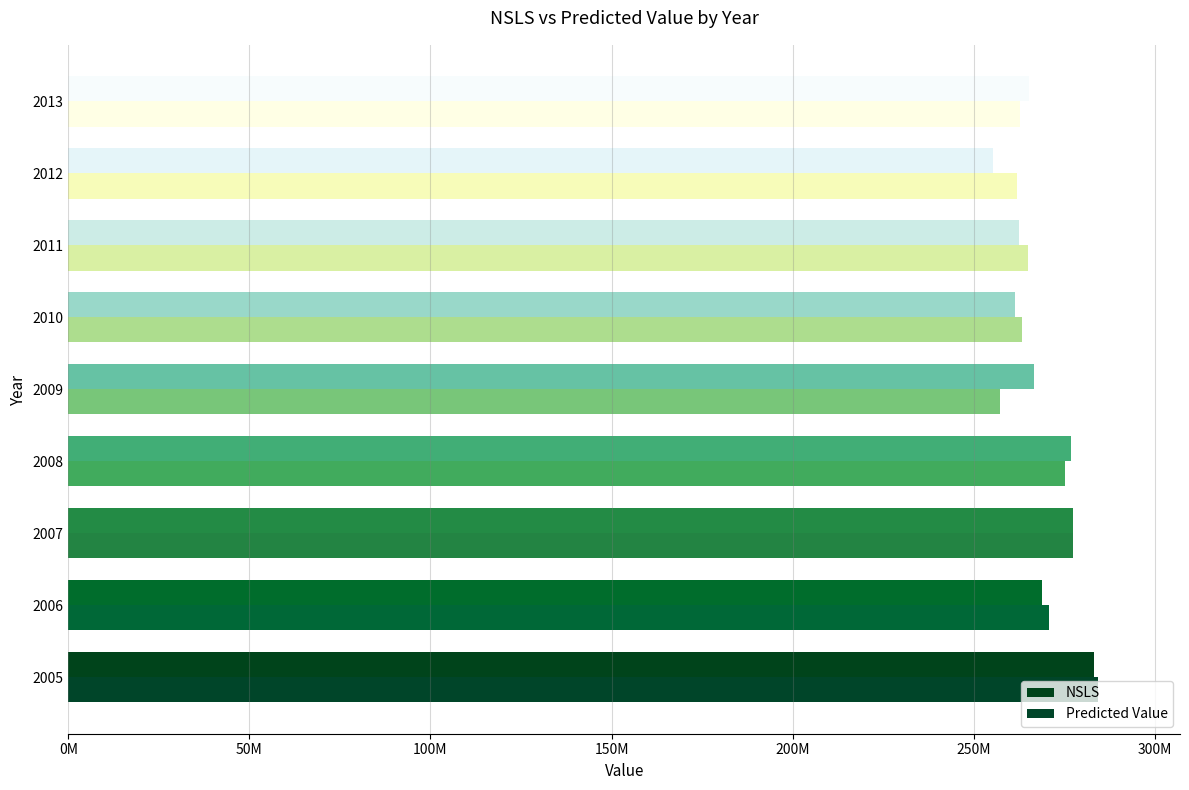

How many data points in NSLS are less than 266610077?

4